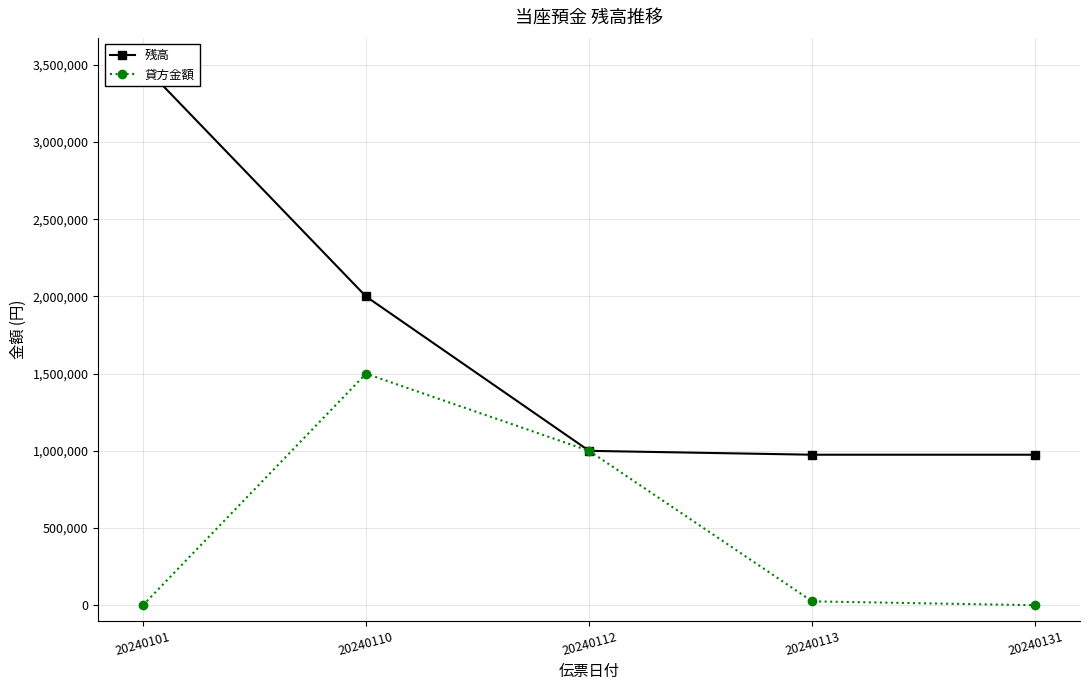

What is the sum of the 貸方金額 values at 20240101 and 20240113?

25000